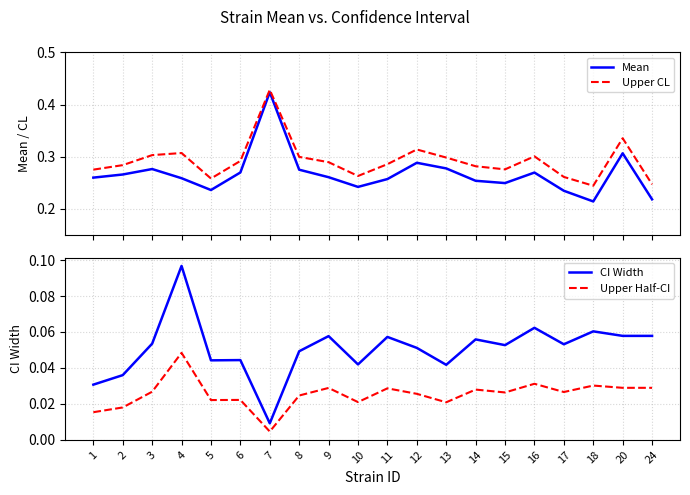

True or false: Upper Half-CI and Upper CL intersect in this chart.

False